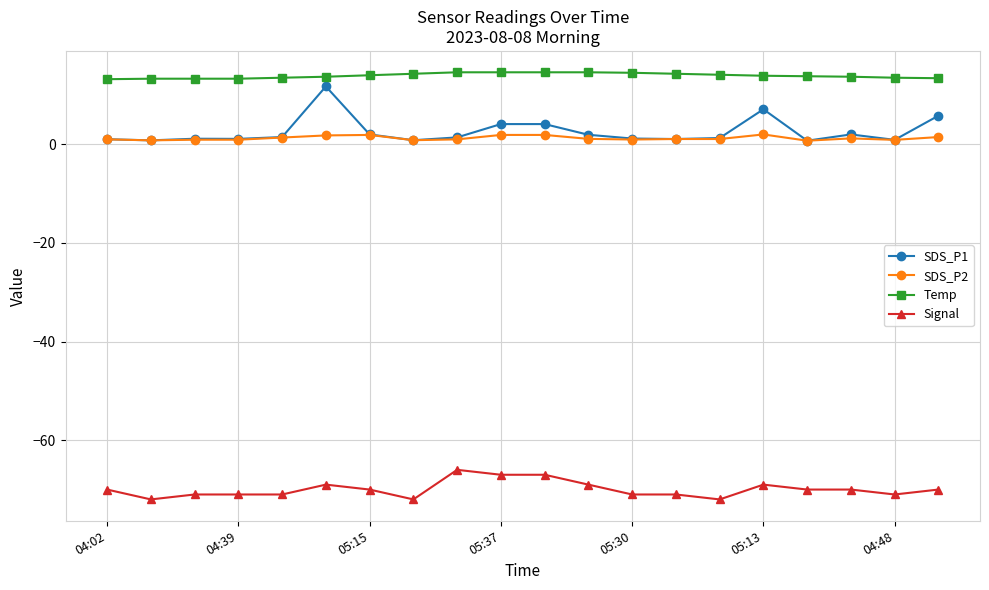

Which series has the largest total across all categories?

Temp